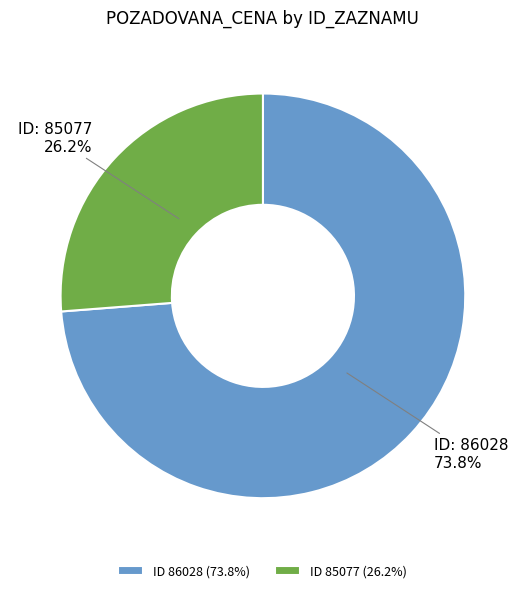

Approximately how many times larger is the value at ID 86028 (73.8%) compared to ID 85077 (26.2%)?

2.8